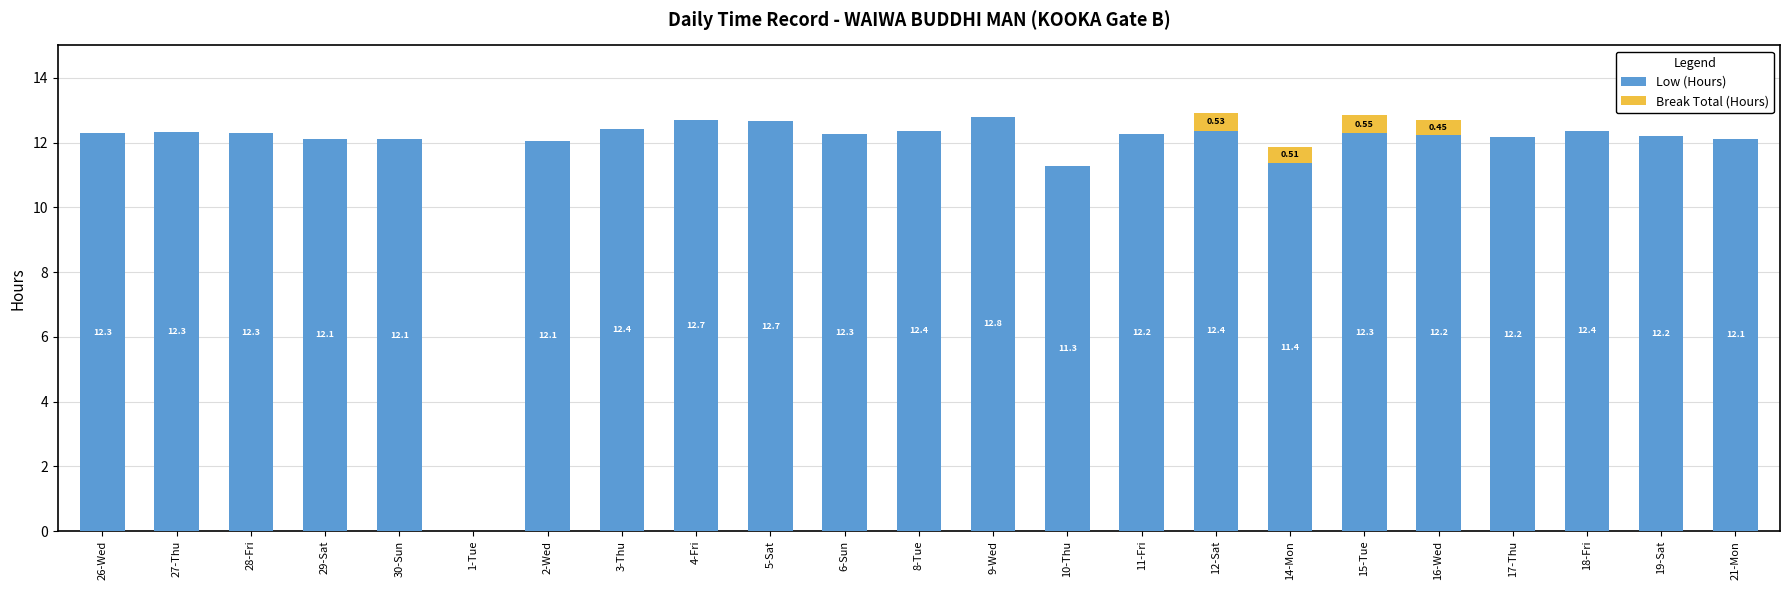

What is the total value across all series at 10-Thu?

11.3